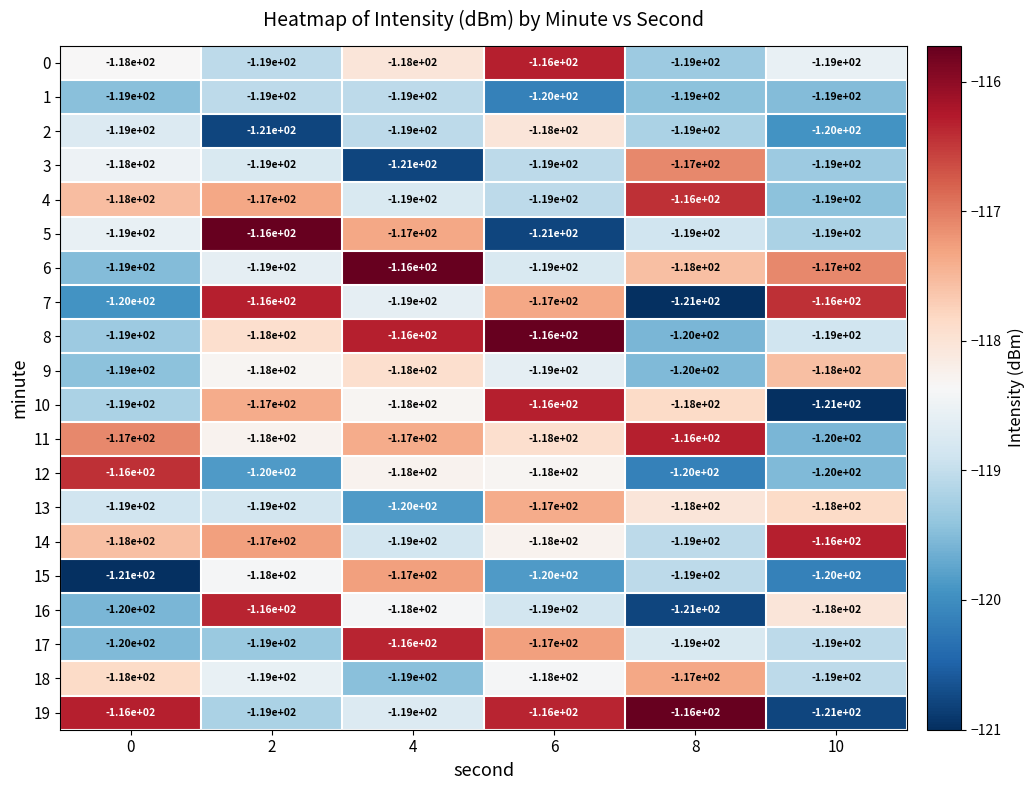

What is the difference between the highest and lowest values at 0?

5